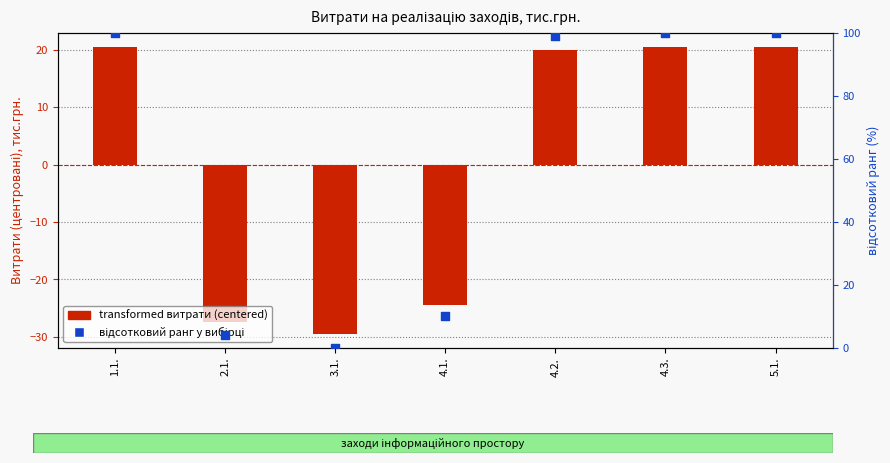

What is the total value across all series at 3.1.?

-29.5